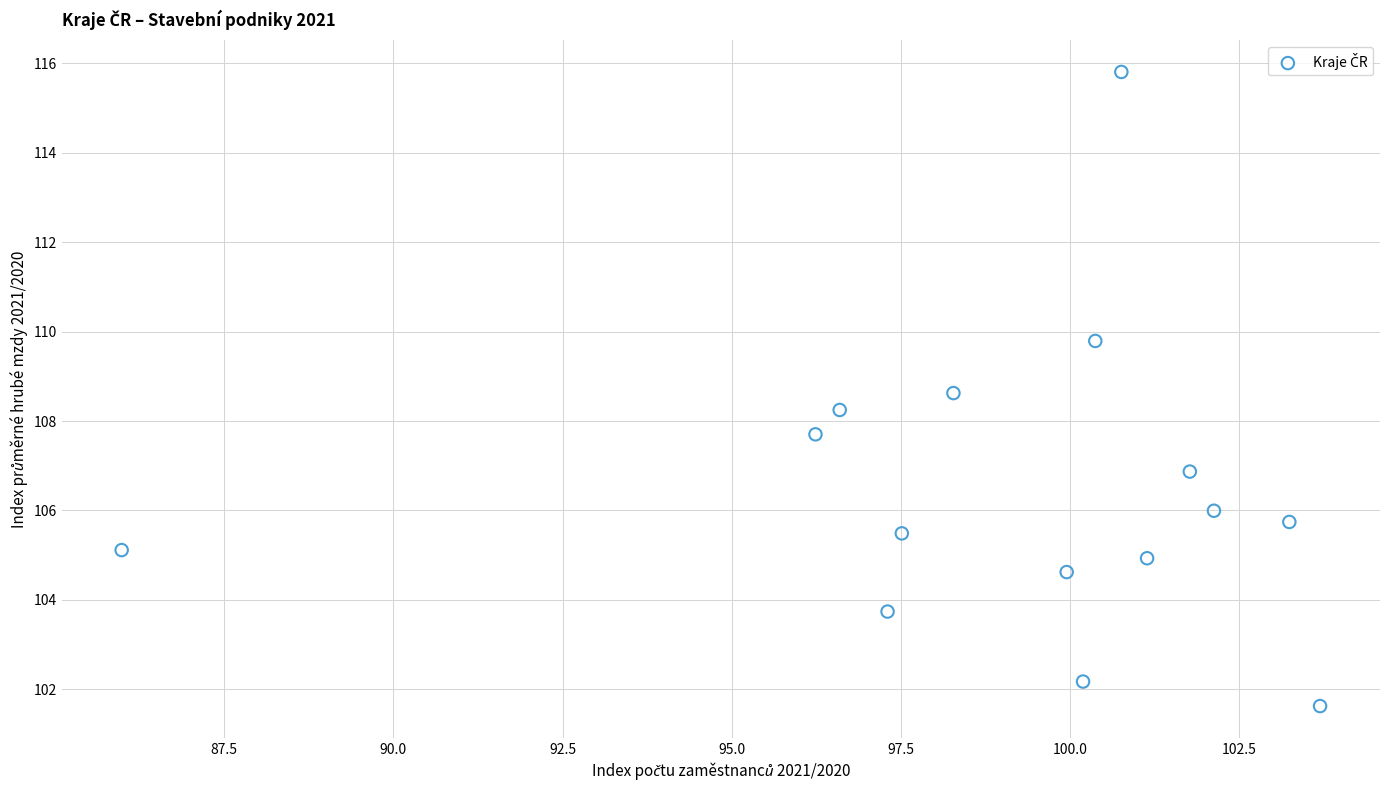

What is the range of X values (max minus min)?

17.7